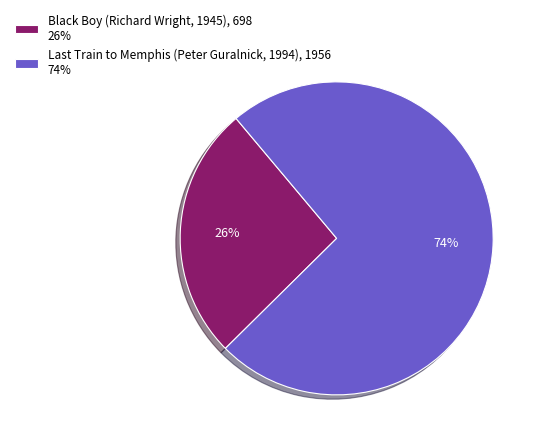

What is the largest slice in the pie chart?

Last Train to Memphis (Peter Guralnick, 1994)